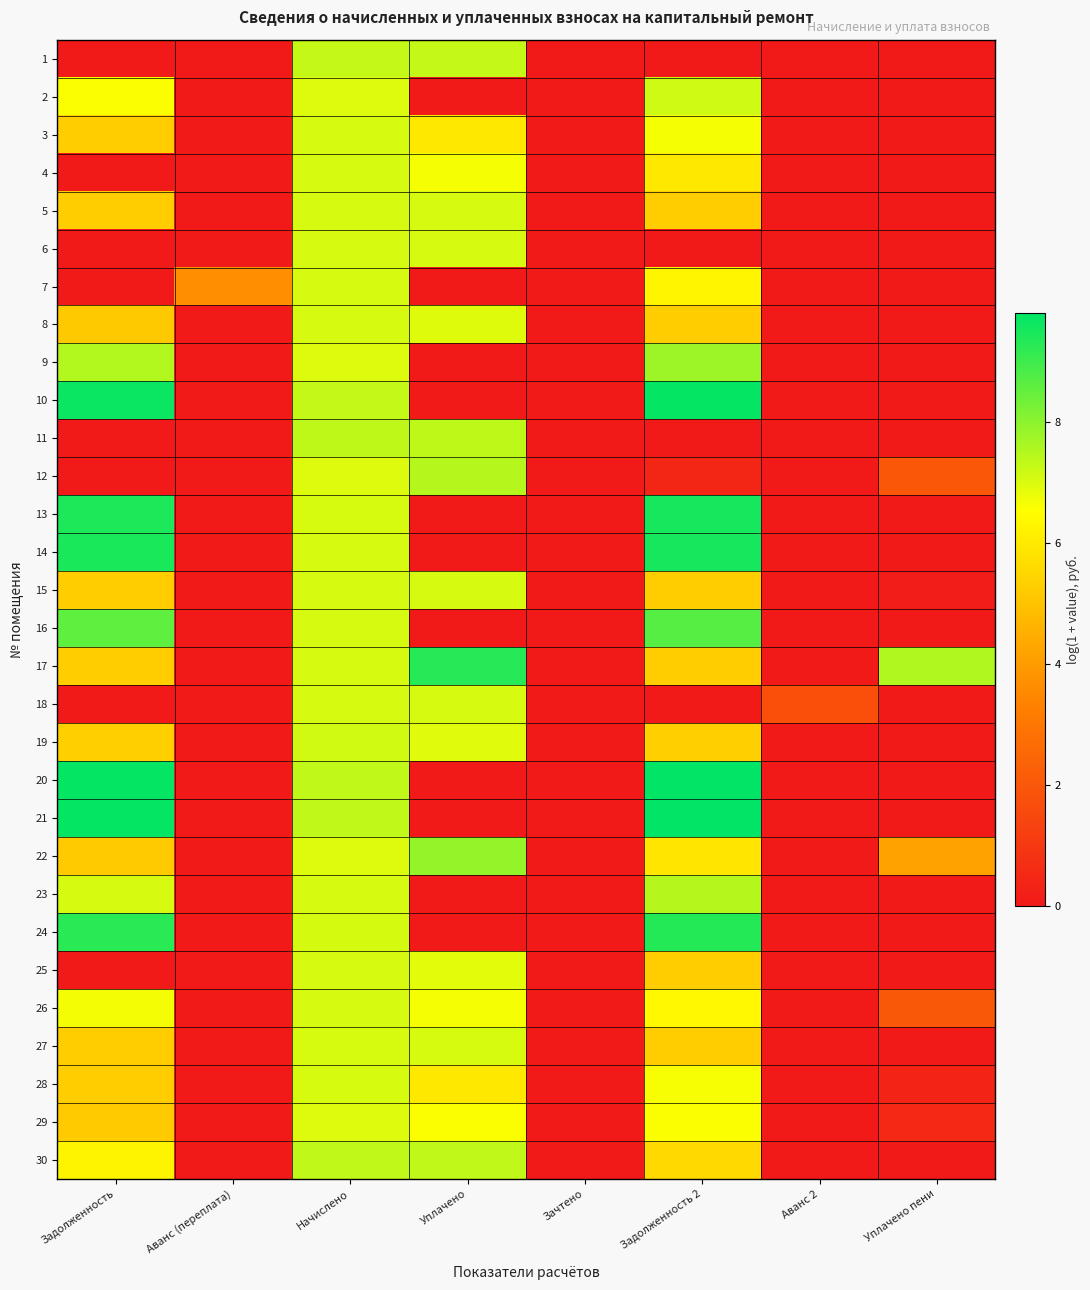

At how many categories does at least one series exceed 8?

3